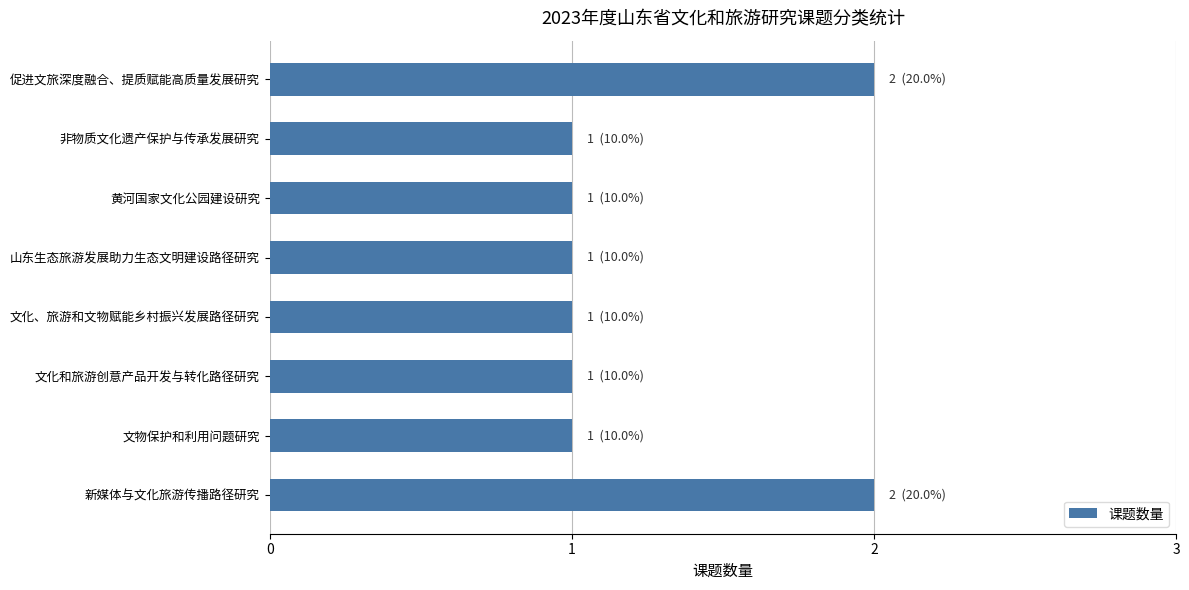

How many bars are there in total?

8